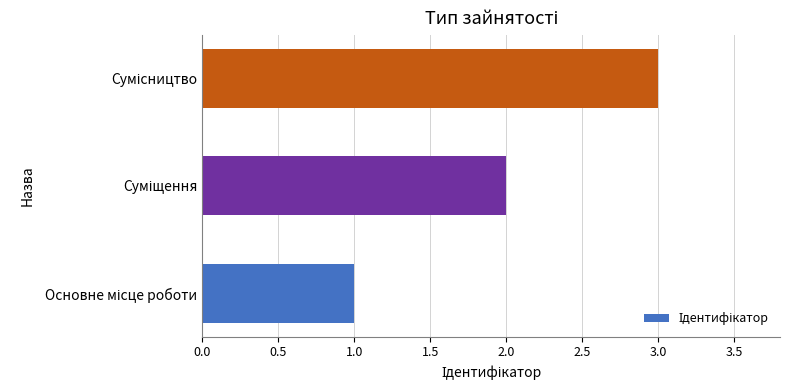

What is the maximum value shown in the chart?

3